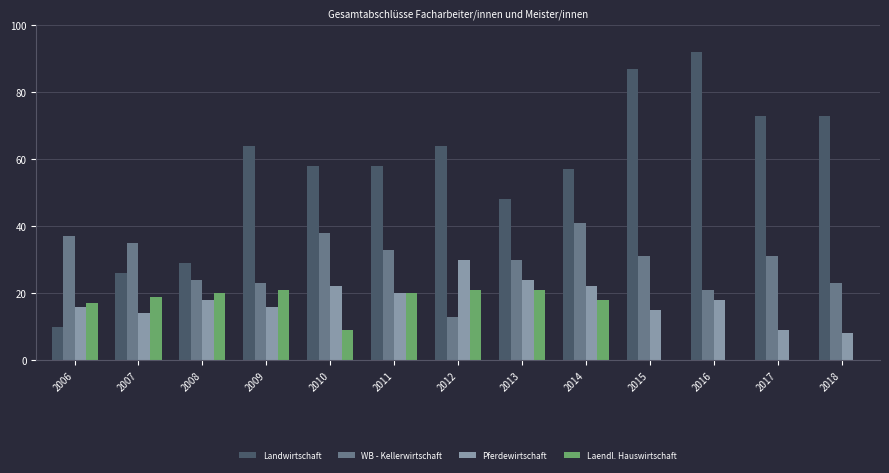

Which series has the largest range (max minus min)?

Landwirtschaft